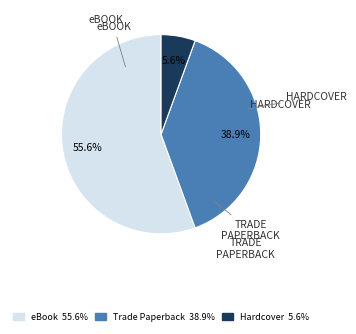

To the nearest percent, what percentage of the pie is eBook?

56%